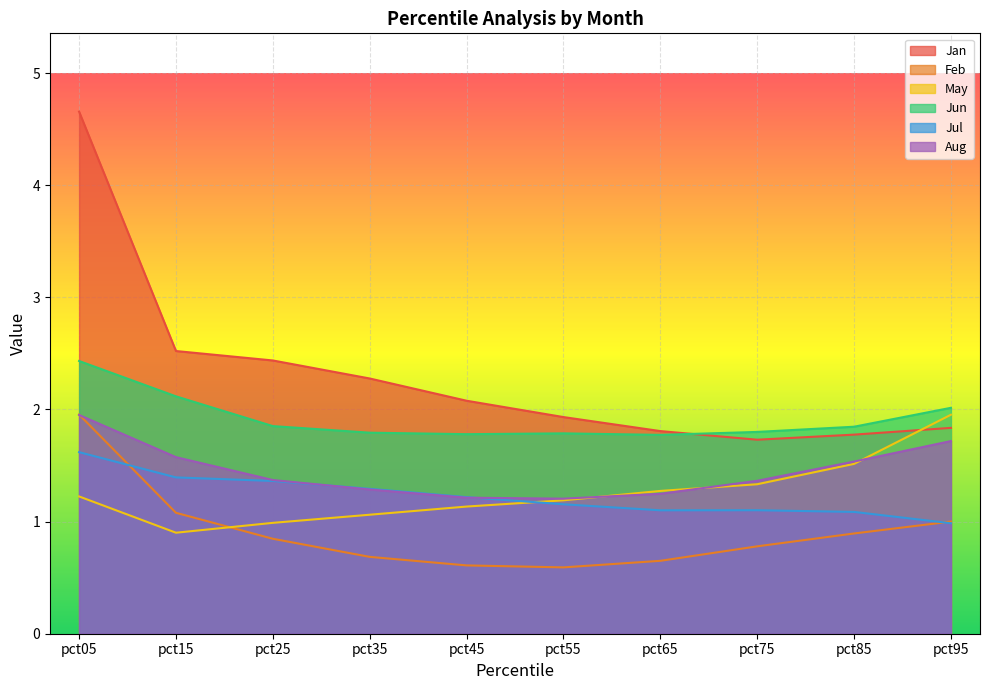

What is the smallest value displayed?

0.6